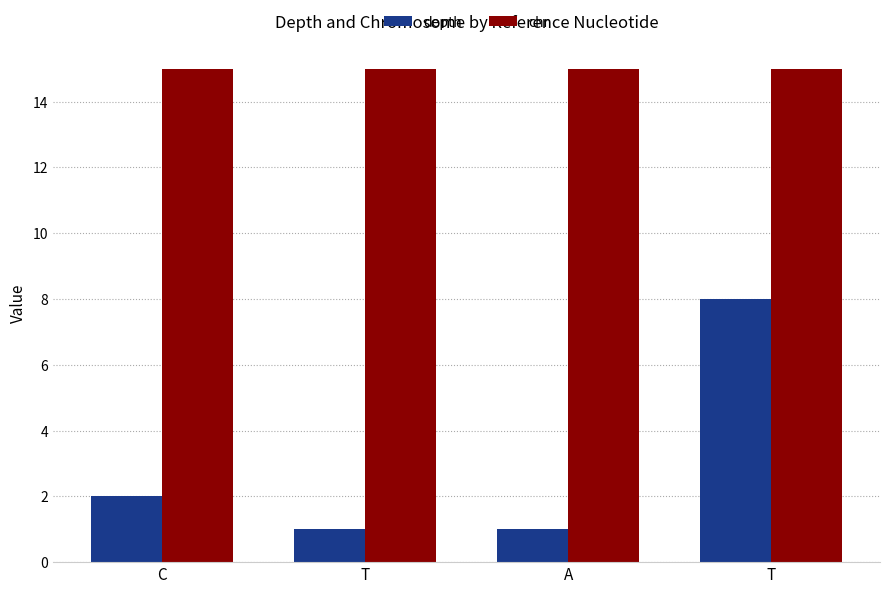

What is the label of the 2nd bar from the left?

T